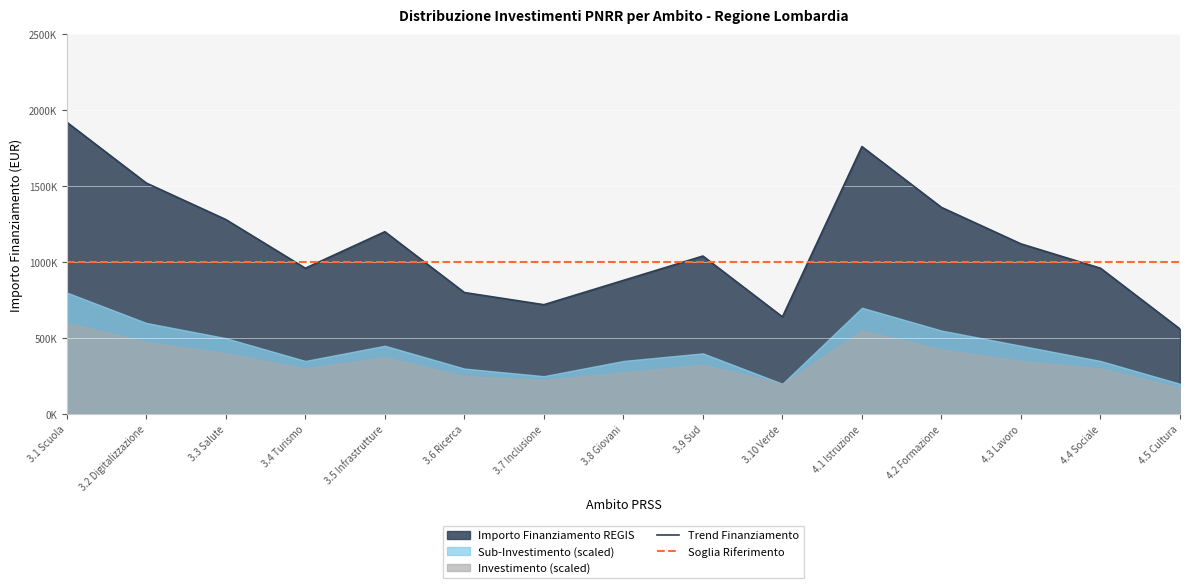

How many values in the Trend Finanziamento series are below 1040000?

7